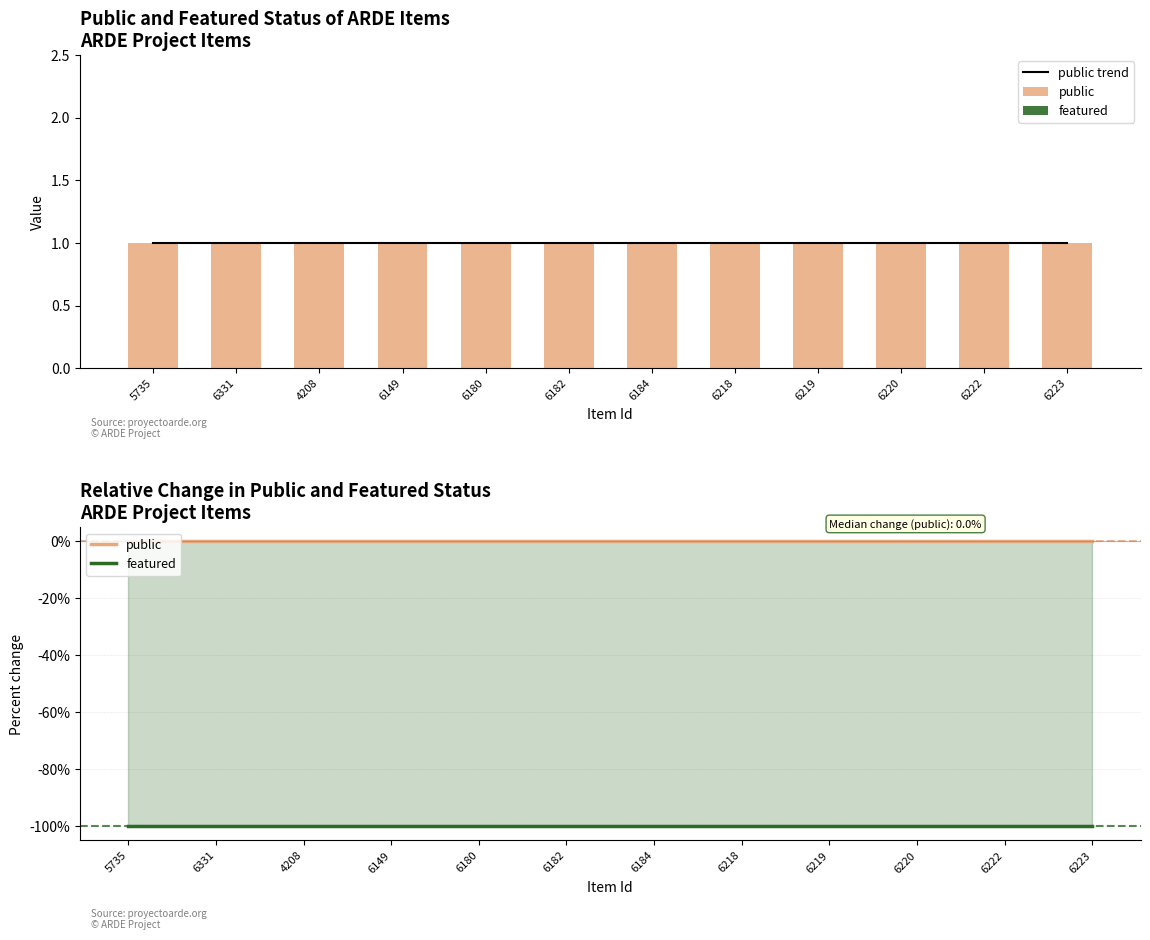

The featured series shows -100 at 6182. True or false?

True